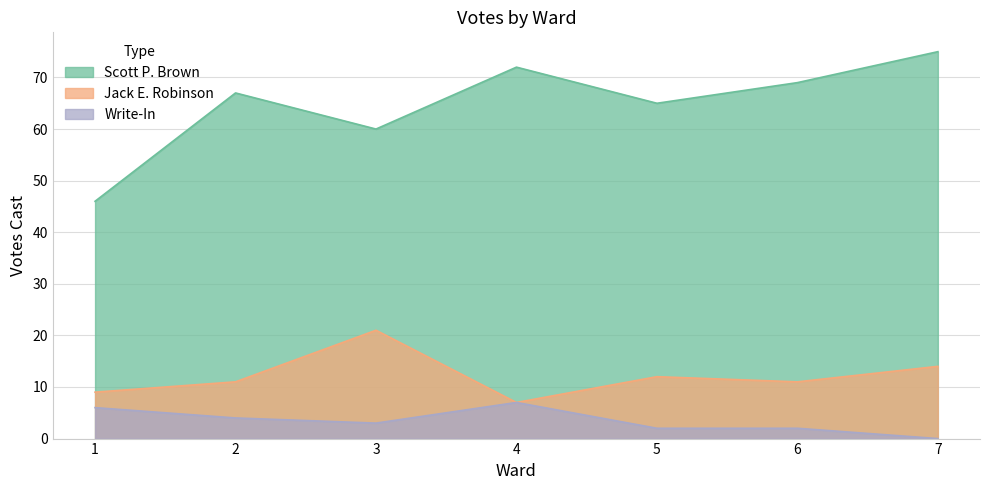

What is the difference between the Scott P. Brown values at 5 and 6?

4